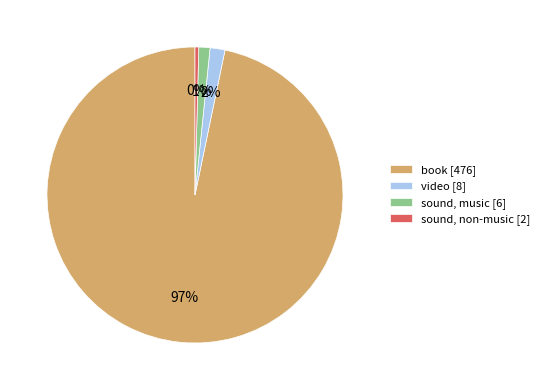

To the nearest percent, what percentage of the pie is video?

2%